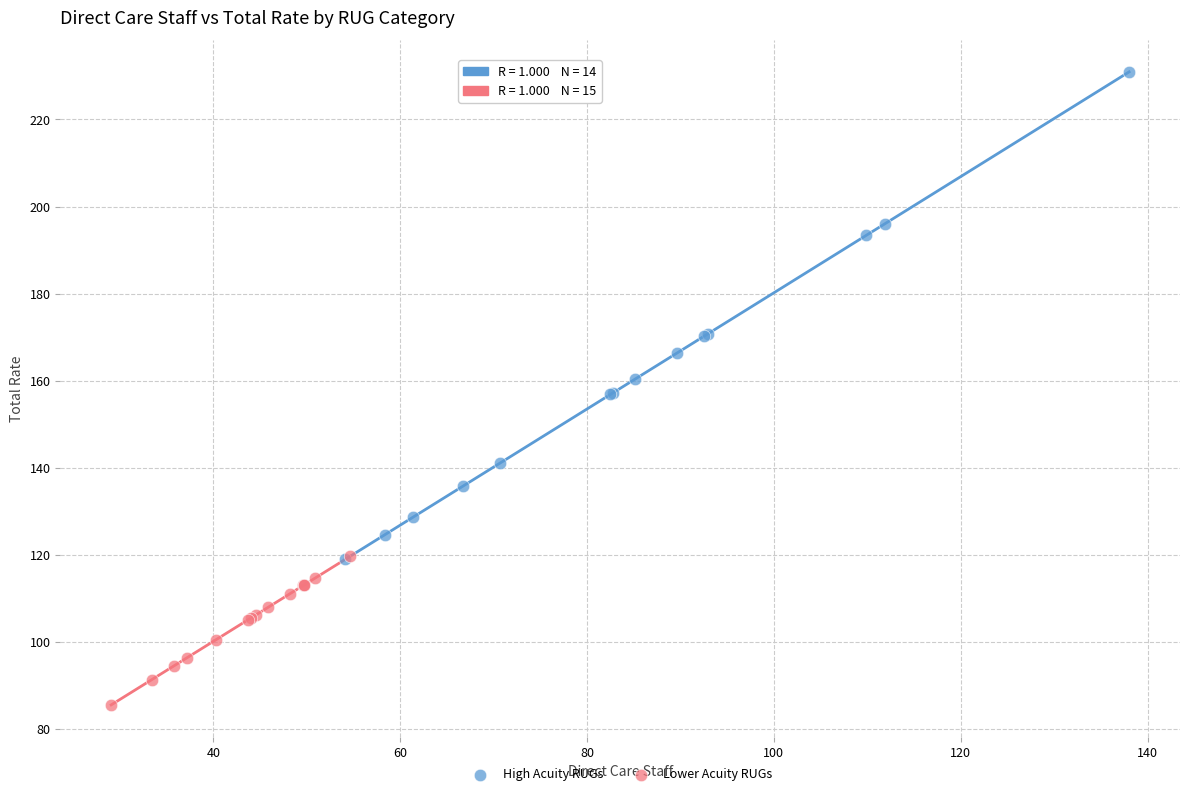

Which series has the widest spread of Y values?

High Acuity RUGs